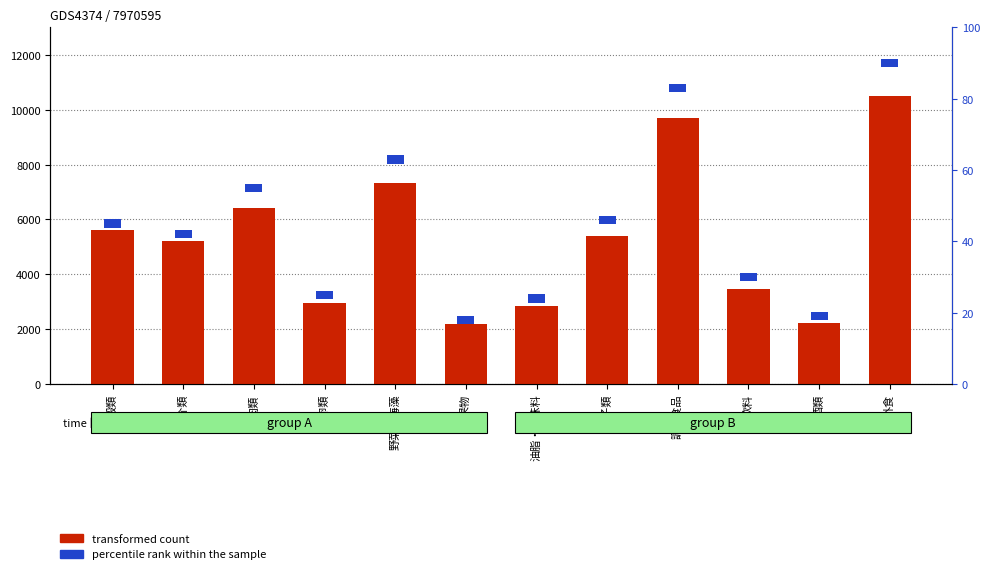

What is the label of the 5th bar from the left?

野菜・海藻